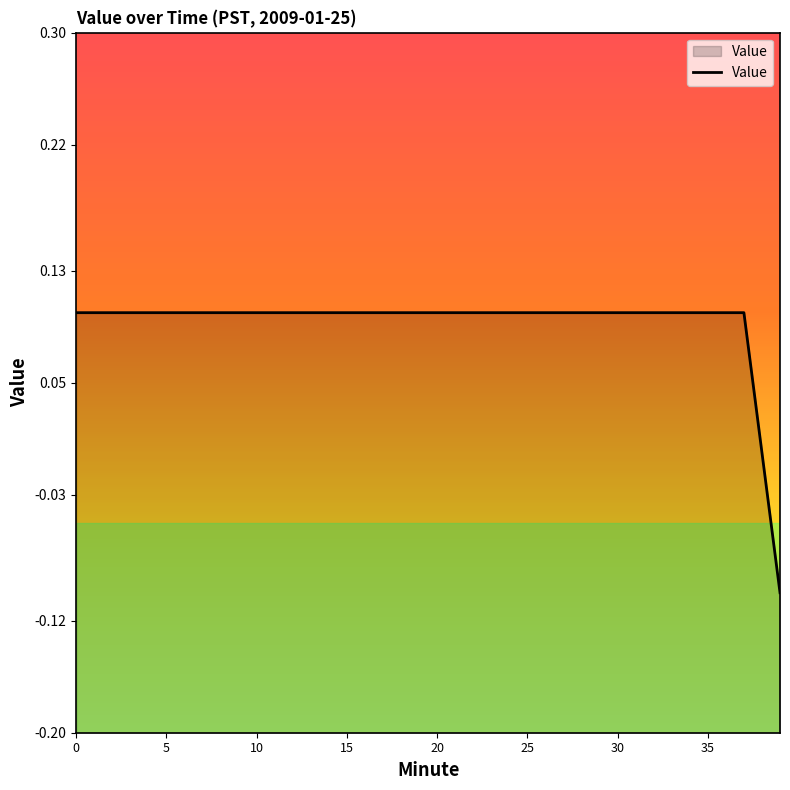

True or false: the data has more than 2 interior local peaks.

False